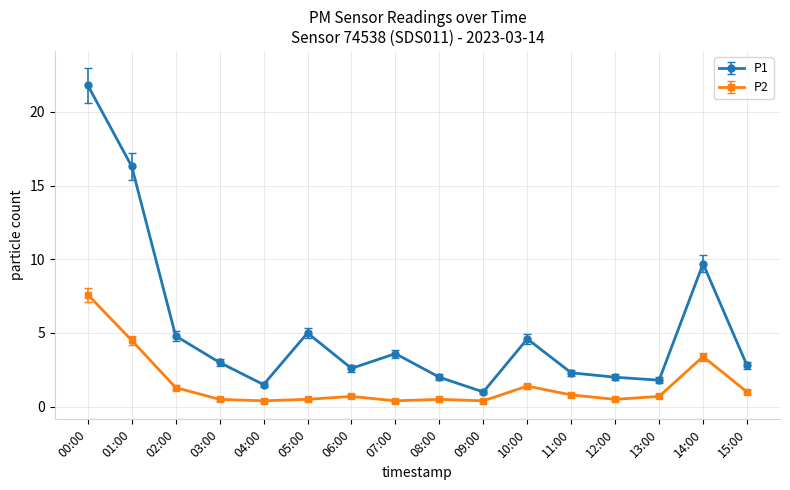

Does the chart have visible grid lines?

Yes